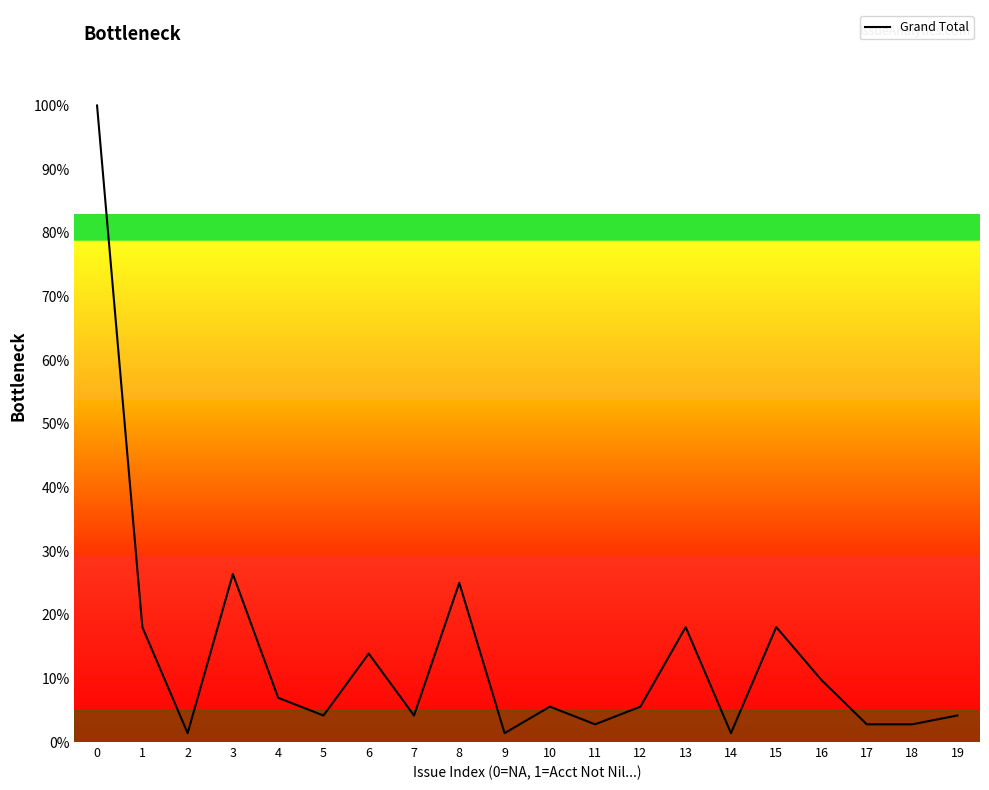

True or false: there are more than 0 points higher than both neighbors.

True